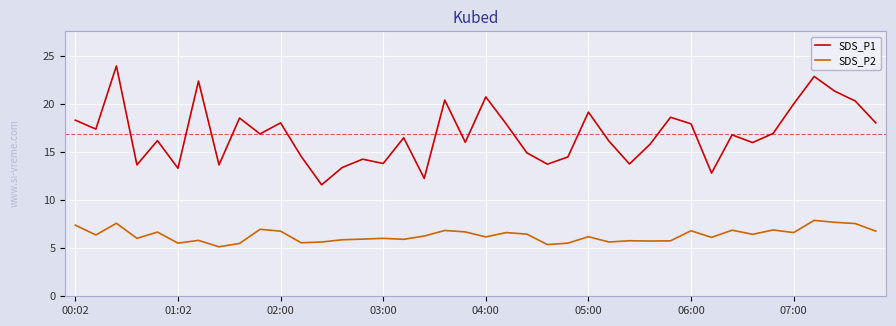

Which series has the largest range (max minus min)?

SDS_P1